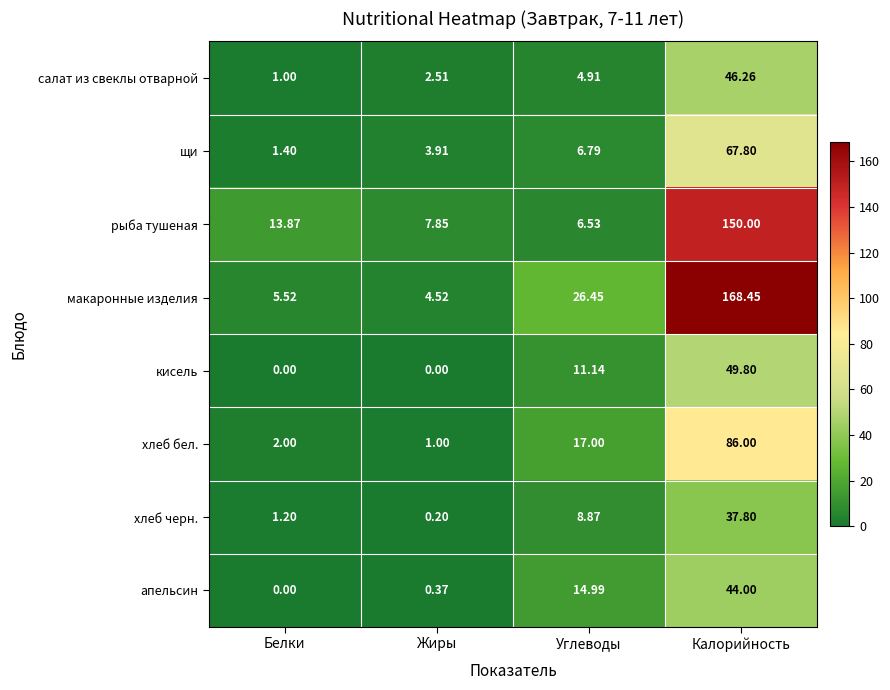

How many series are shown in this chart?

8